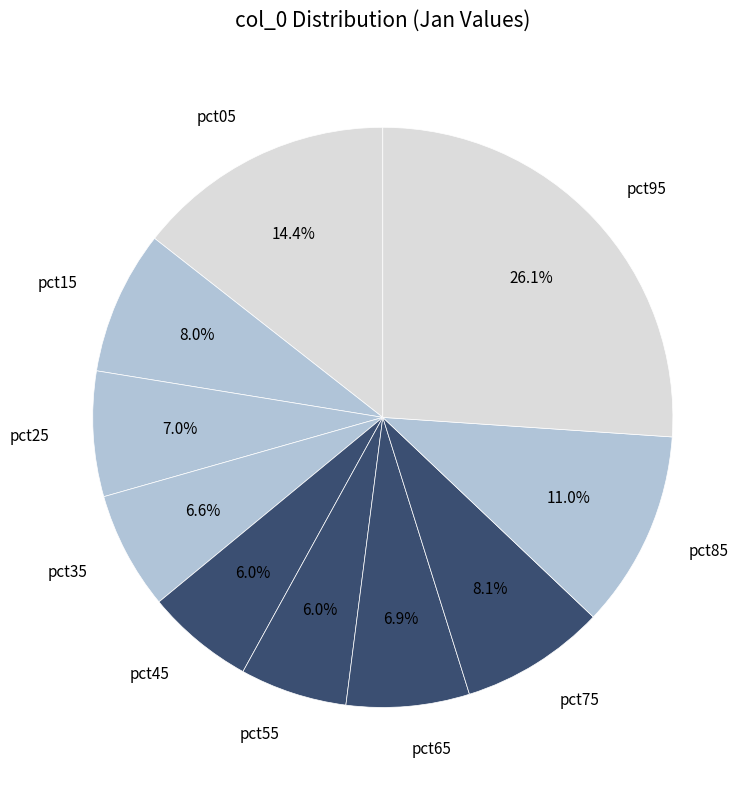

Is there any slice that represents more than half of the pie?

No